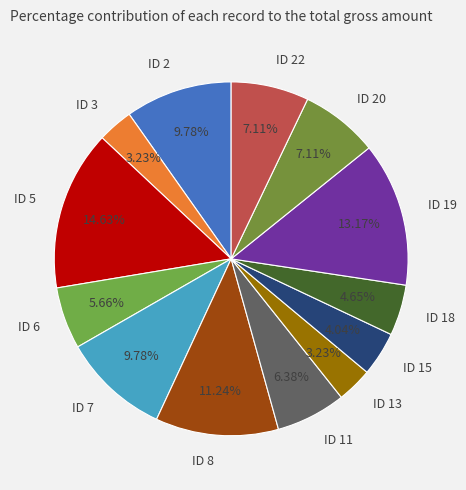

Which has a higher value, ID 5 or ID 6?

ID 5